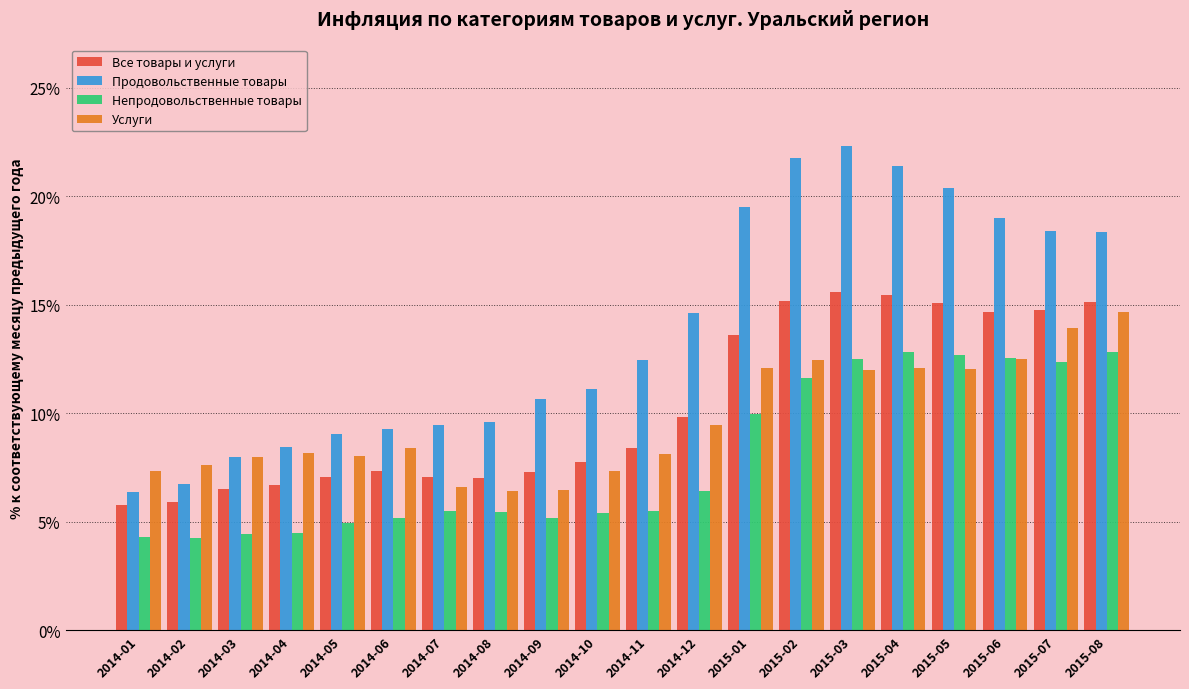

What is the total value across all series at 2014-01?

23.8